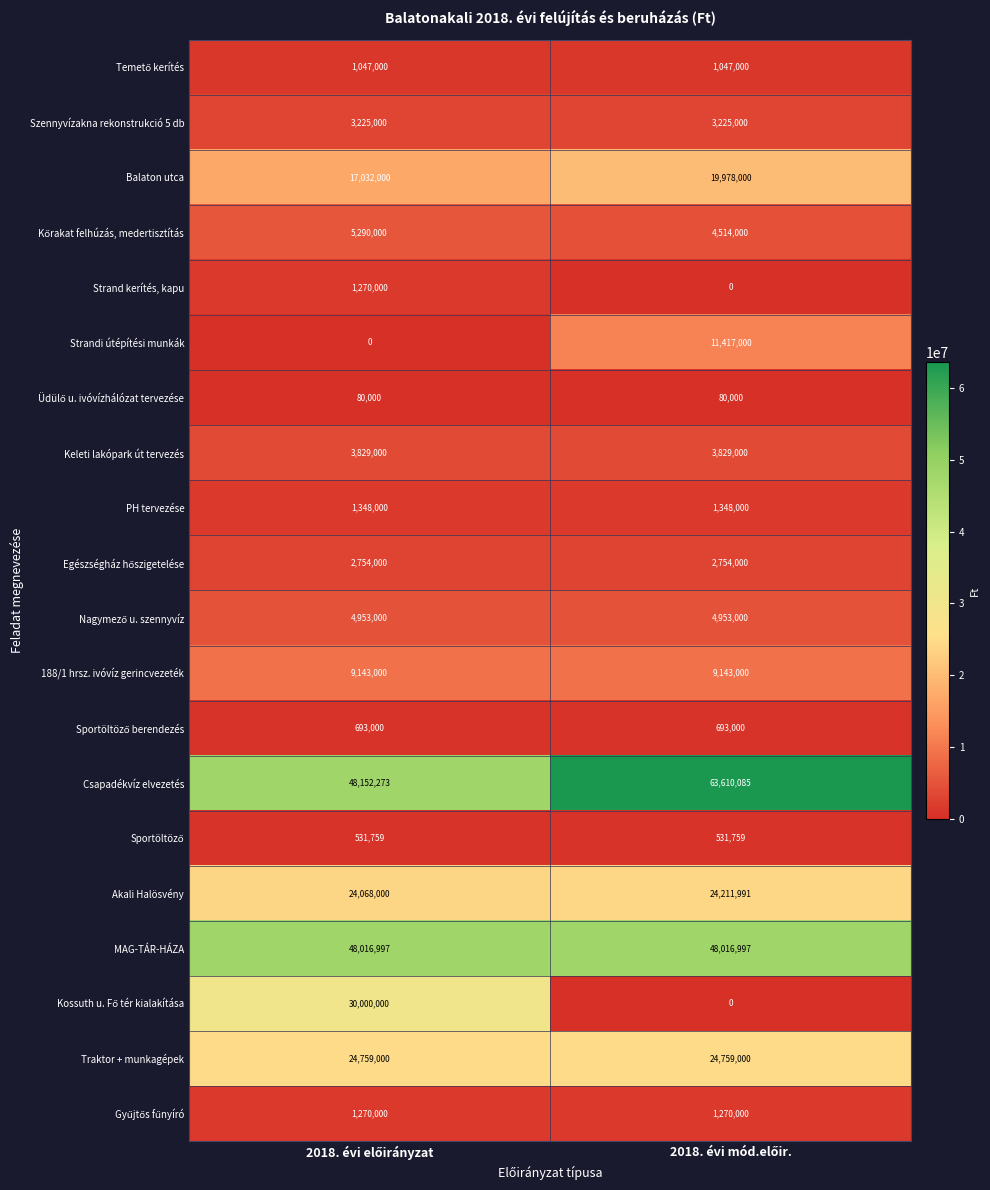

What is the difference between the maximum and minimum values in the Csapadékvíz elvezetés series?

15457812